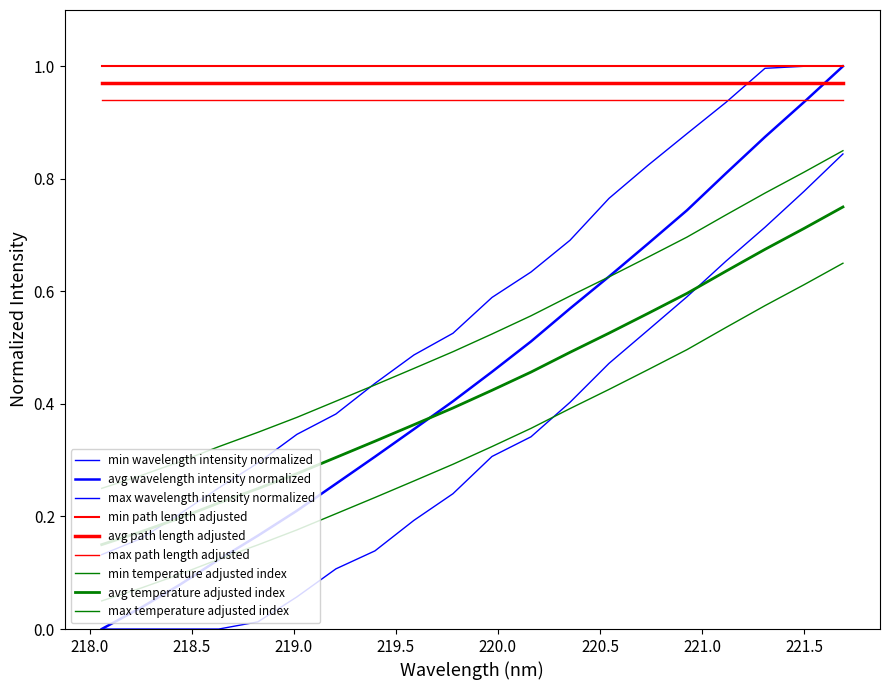

How many lines are shown in the chart?

9